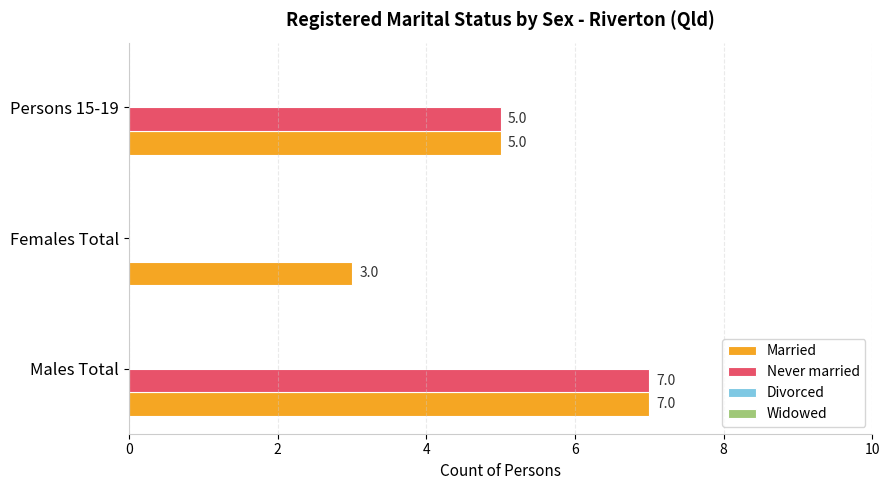

At which label is Never married closest to 3?

Persons 15-19